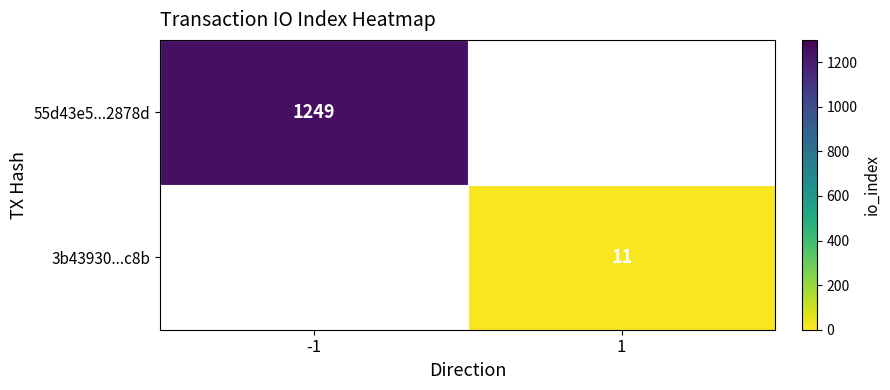

The value of 55d43e5...2878d at -1 is 1688. True or false?

False